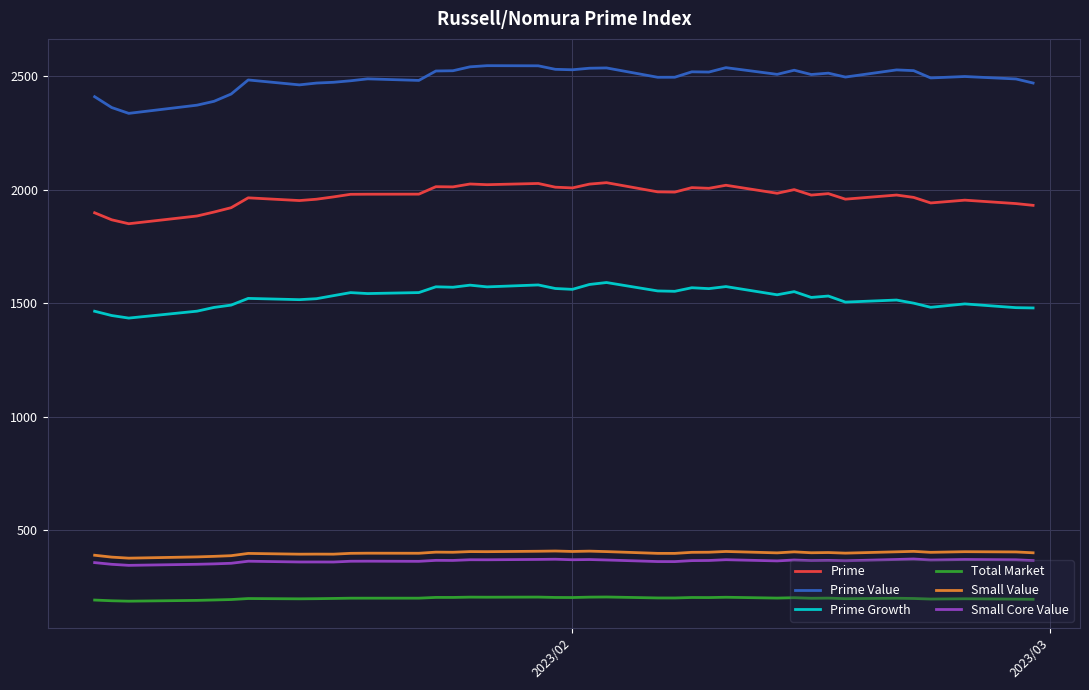

Which series has the largest total across all categories?

Prime Value